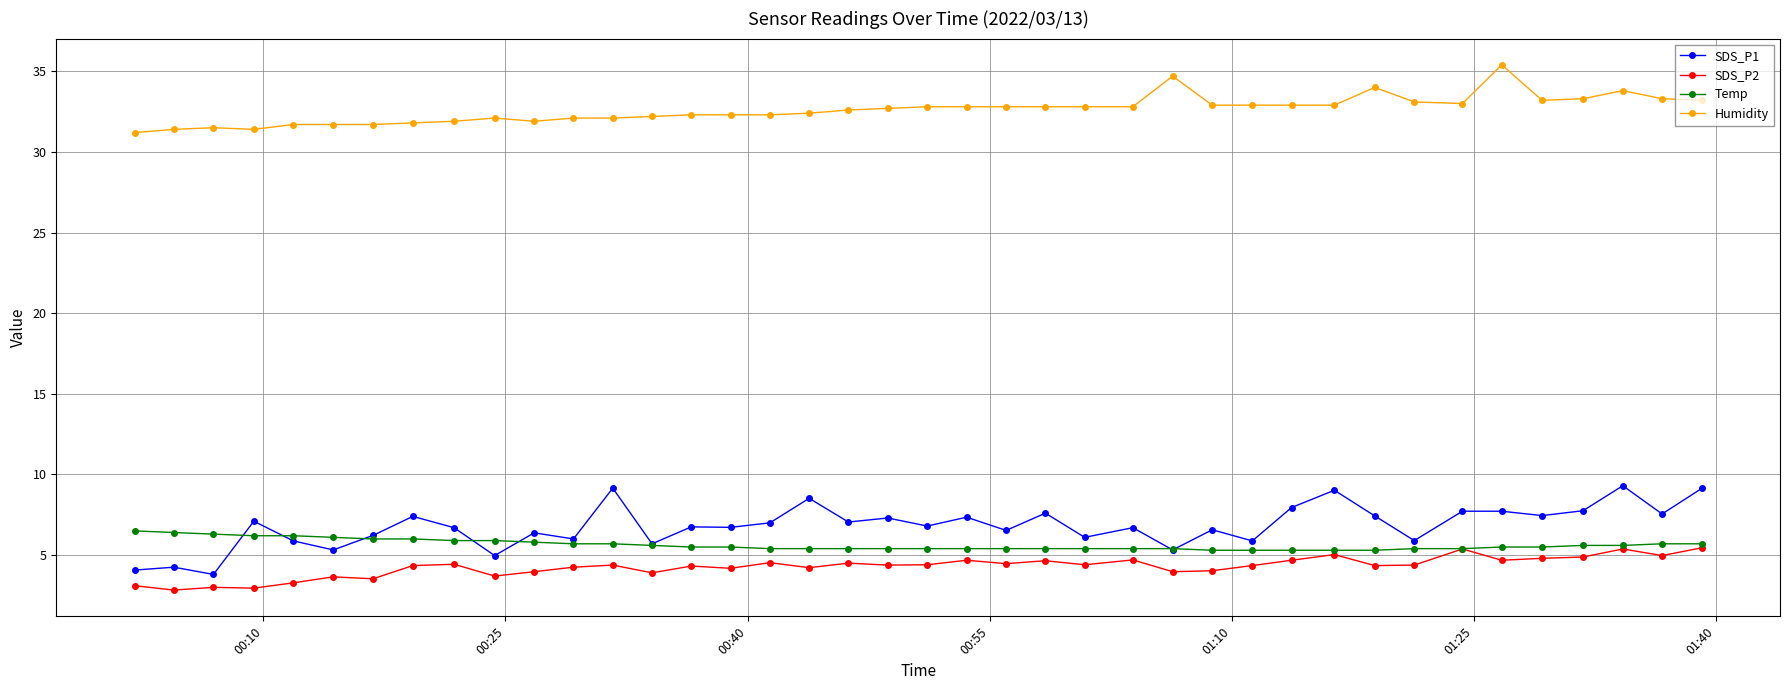

Count the number of categories in the chart.

40